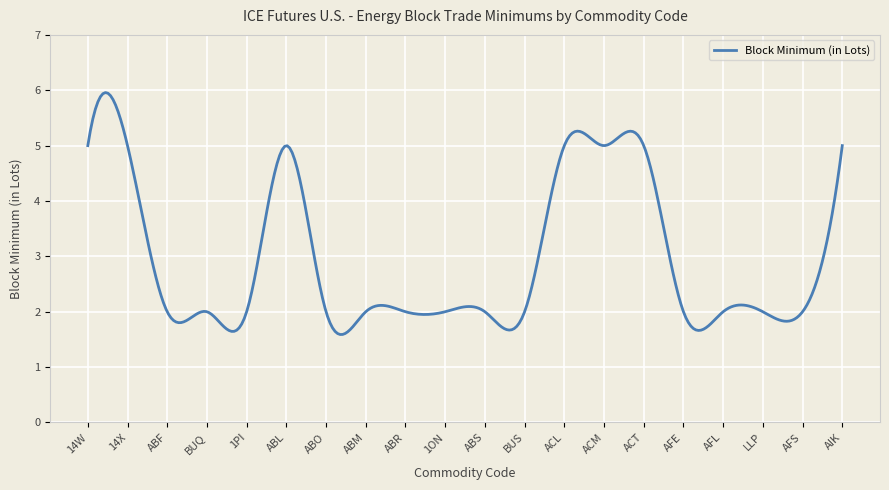

What is the difference between the maximum and minimum values?

4.4